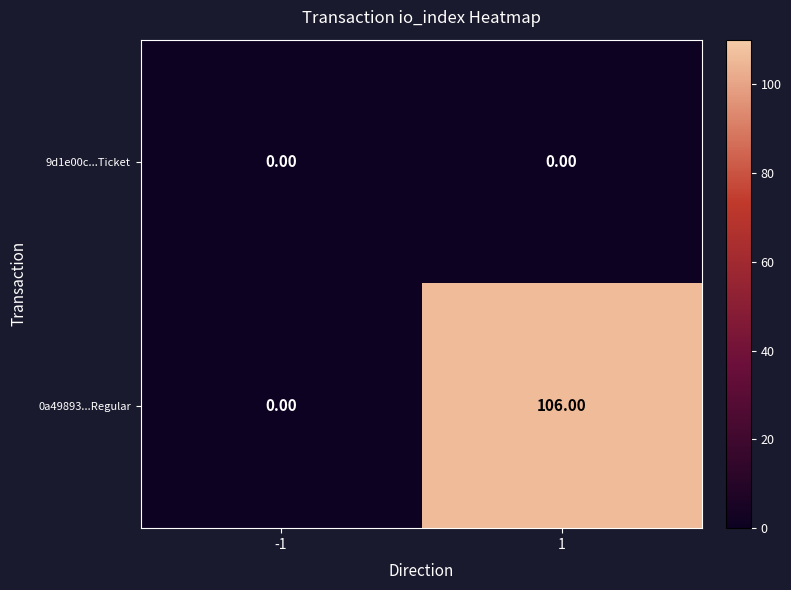

What is the difference between the 0a49893...Regular values at -1 and 1?

106